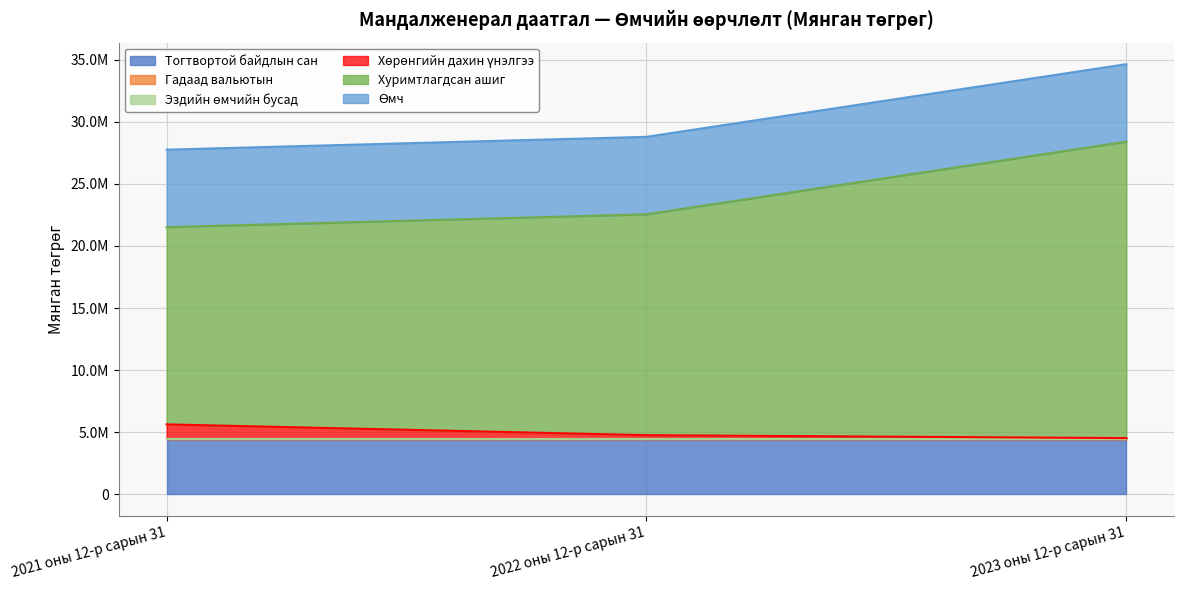

How many data points in Хуримтлагдсан ашиг are less than 17789996?

1